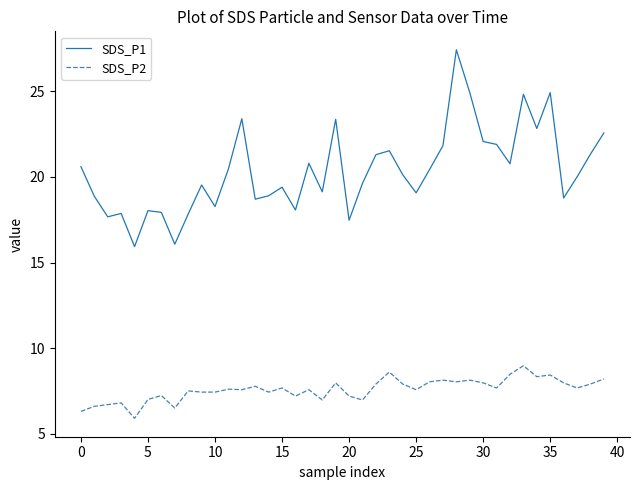

True or false: SDS_P1 and SDS_P2 intersect in this chart.

False